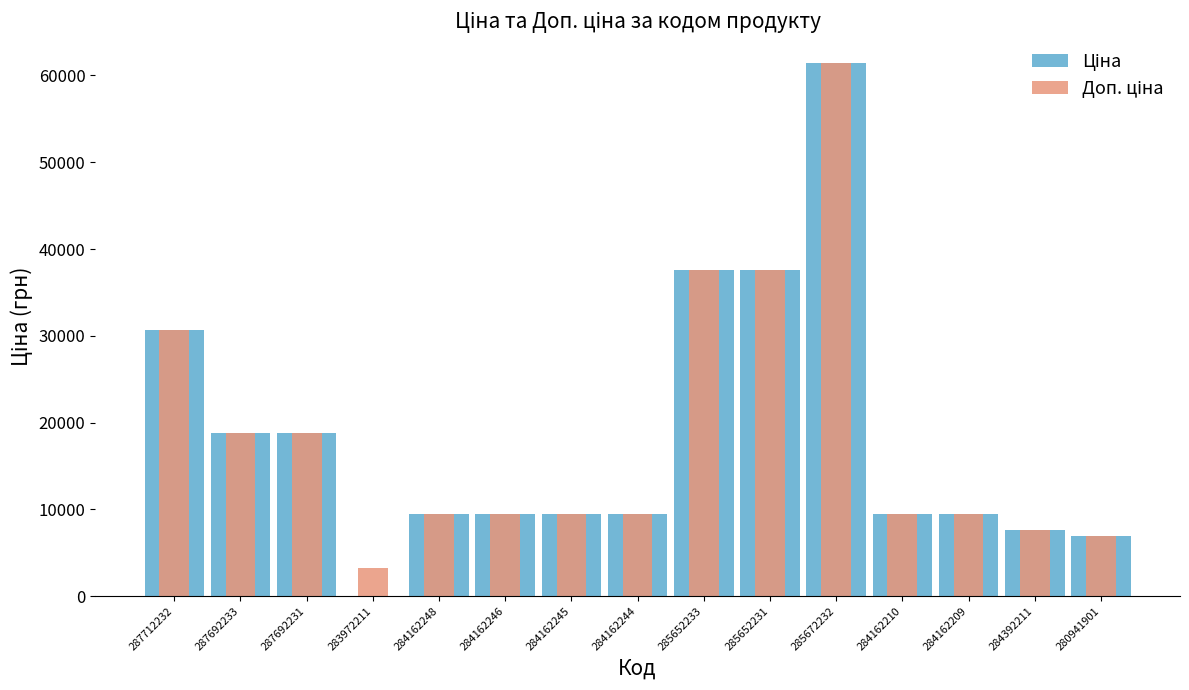

What is the average value of the Доп. ціна series?

18636.0